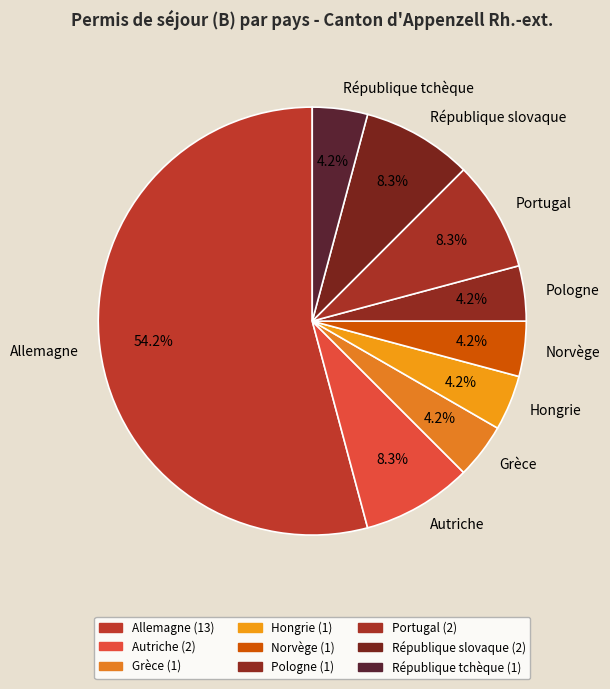

How many segments does this pie chart have?

9